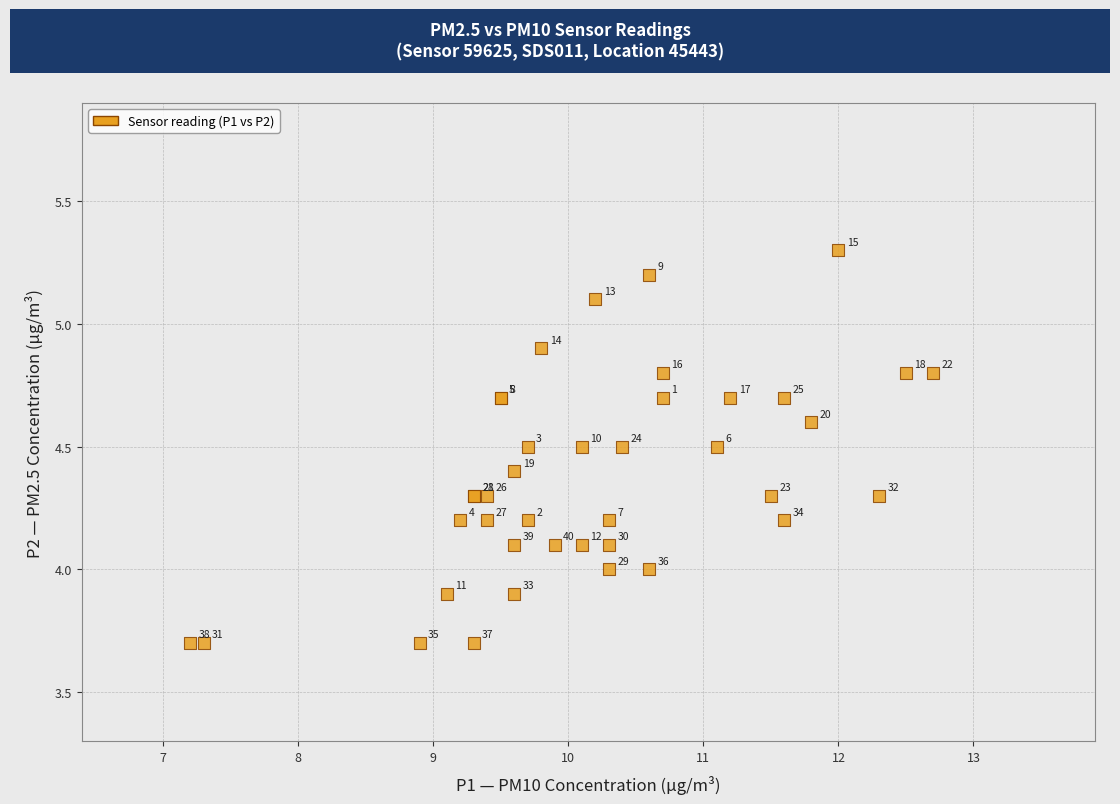

What Y value in the scatter plot is closest to 4?

4.0